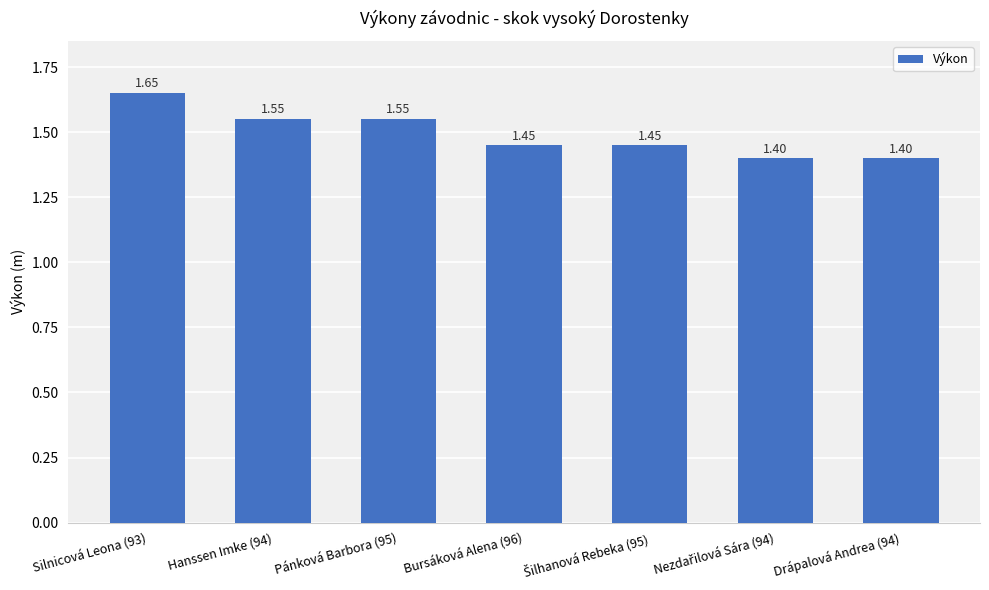

Approximately how many times larger is the value at Drápalová Andrea (94) compared to Silnicová Leona (93)?

0.8